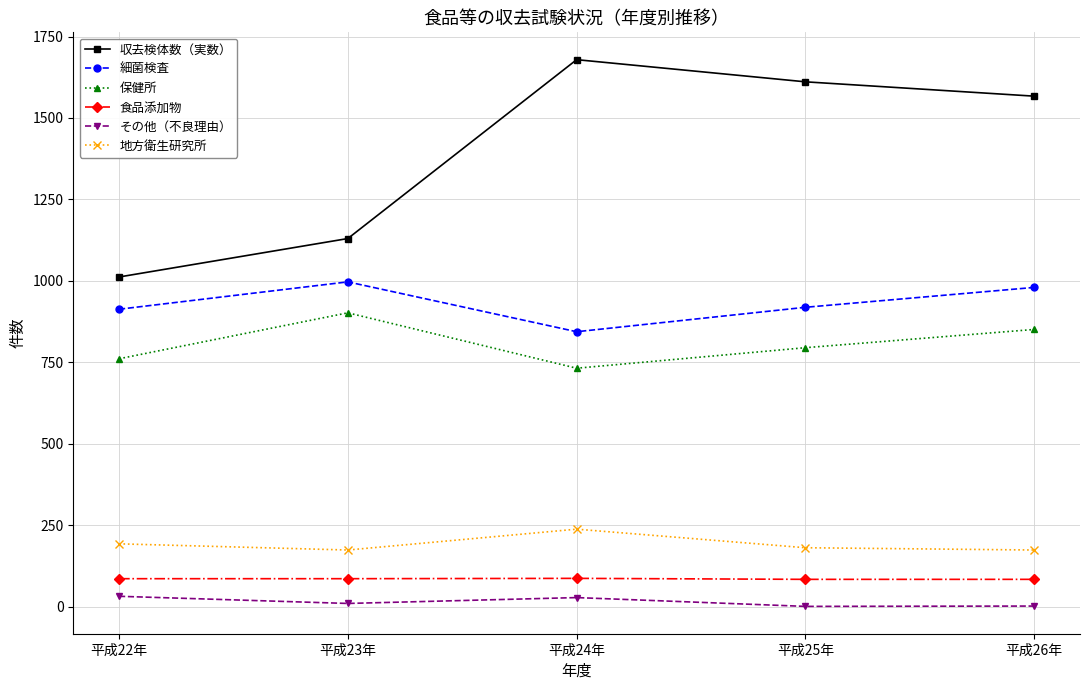

At which category does the chart reach its peak across all series?

平成24年